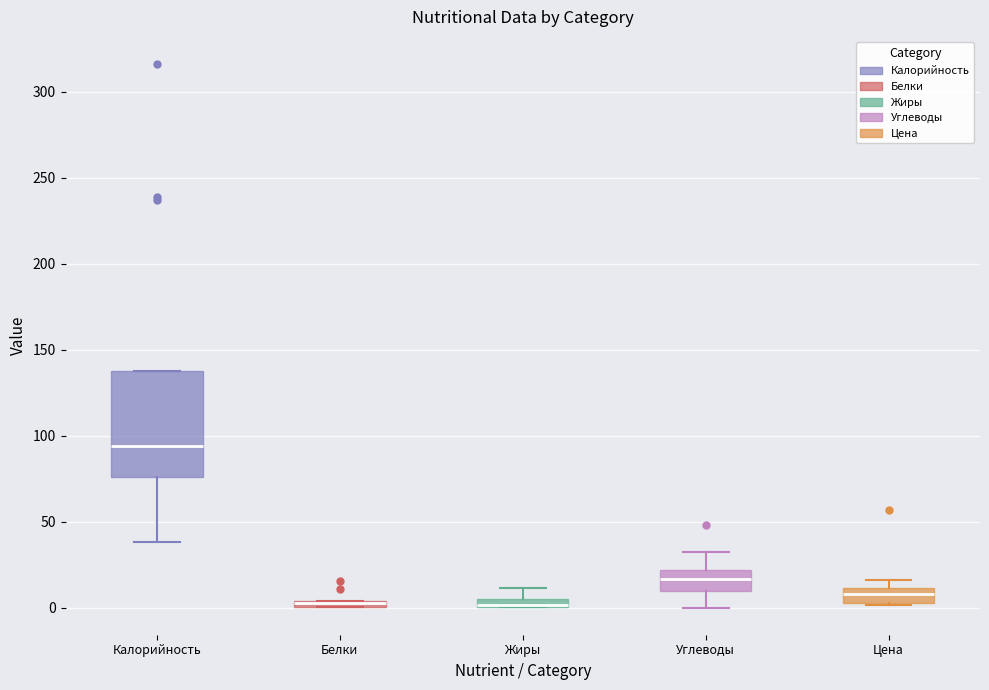

Where is the lower edge of the box for Жиры on the y-axis? The values are not printed on the chart, so give them approximately, as read against the axis.

0